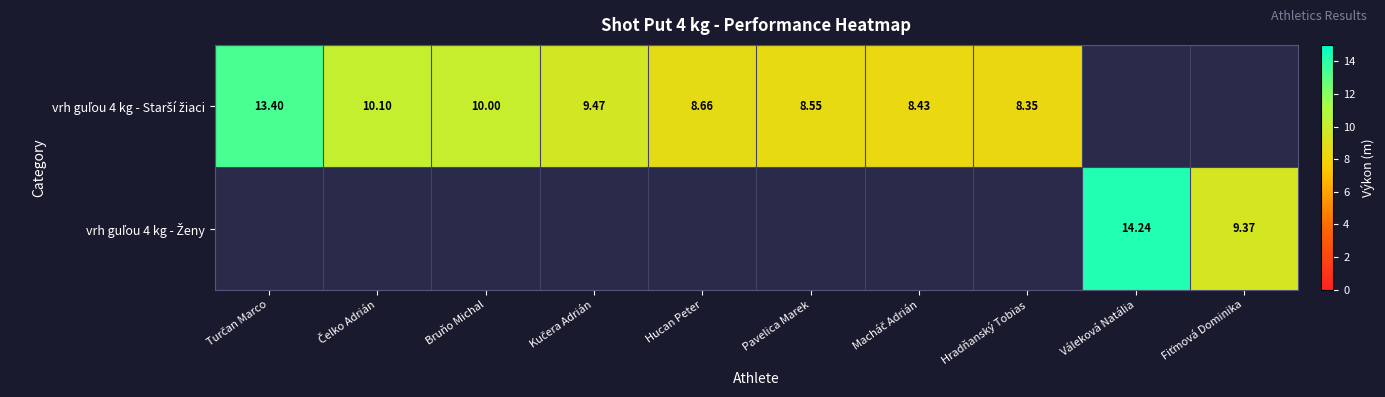

List the series in order of their peak value, lowest first.

vrh guľou 4 kg - Starší žiaci, vrh guľou 4 kg - Ženy